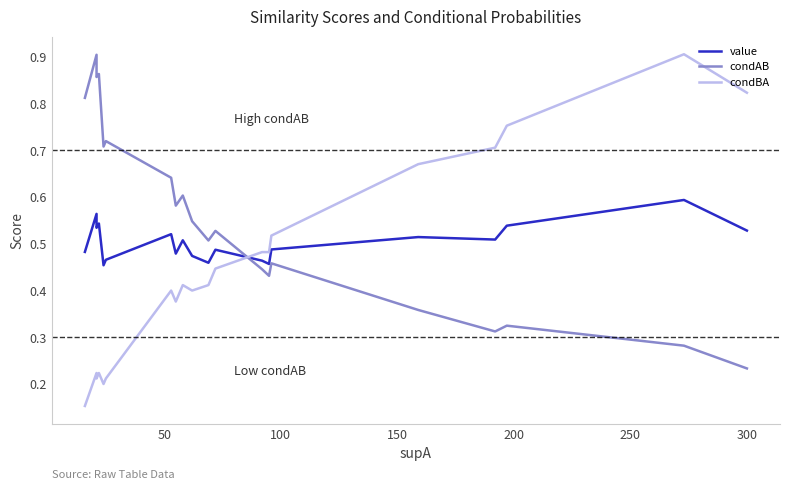

How many lines are shown in the chart?

3